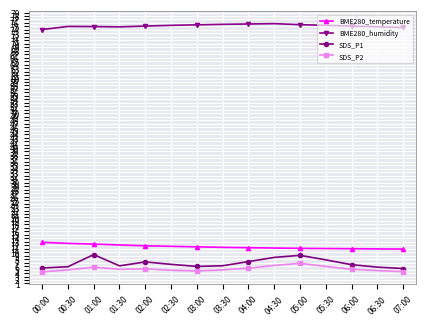

Which series has the largest total across all categories?

BME280_humidity